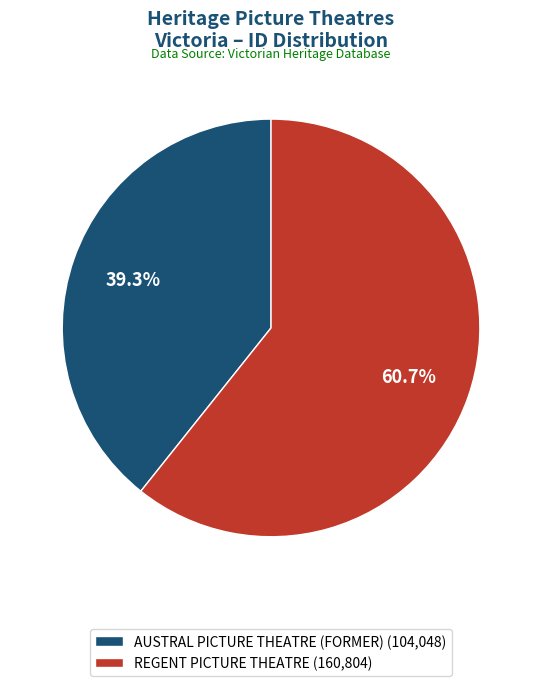

Rank the categories by value from highest to lowest.

REGENT PICTURE THEATRE, AUSTRAL PICTURE THEATRE (FORMER)